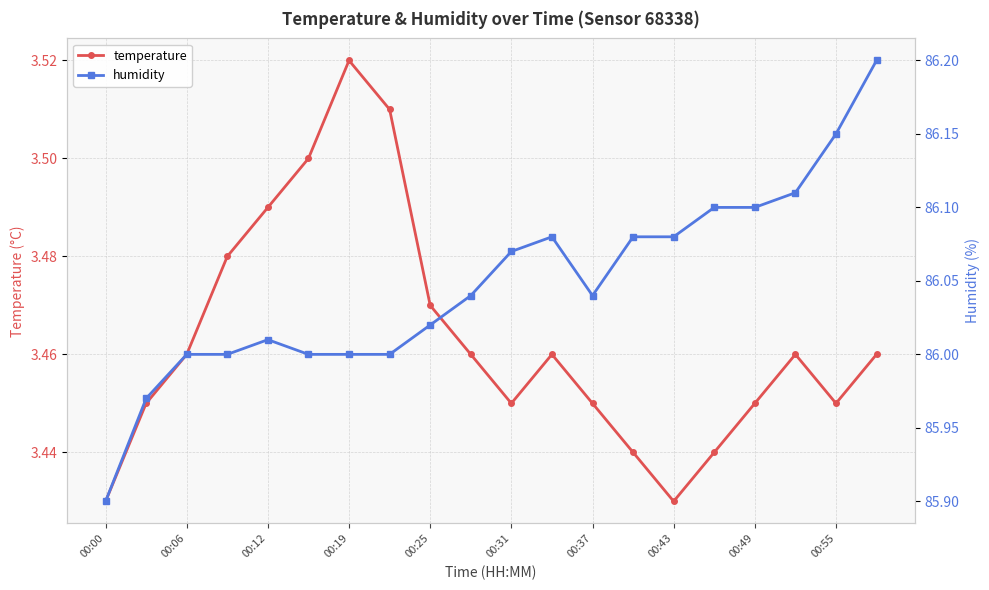

What is the minimum value shown in the chart?

3.4